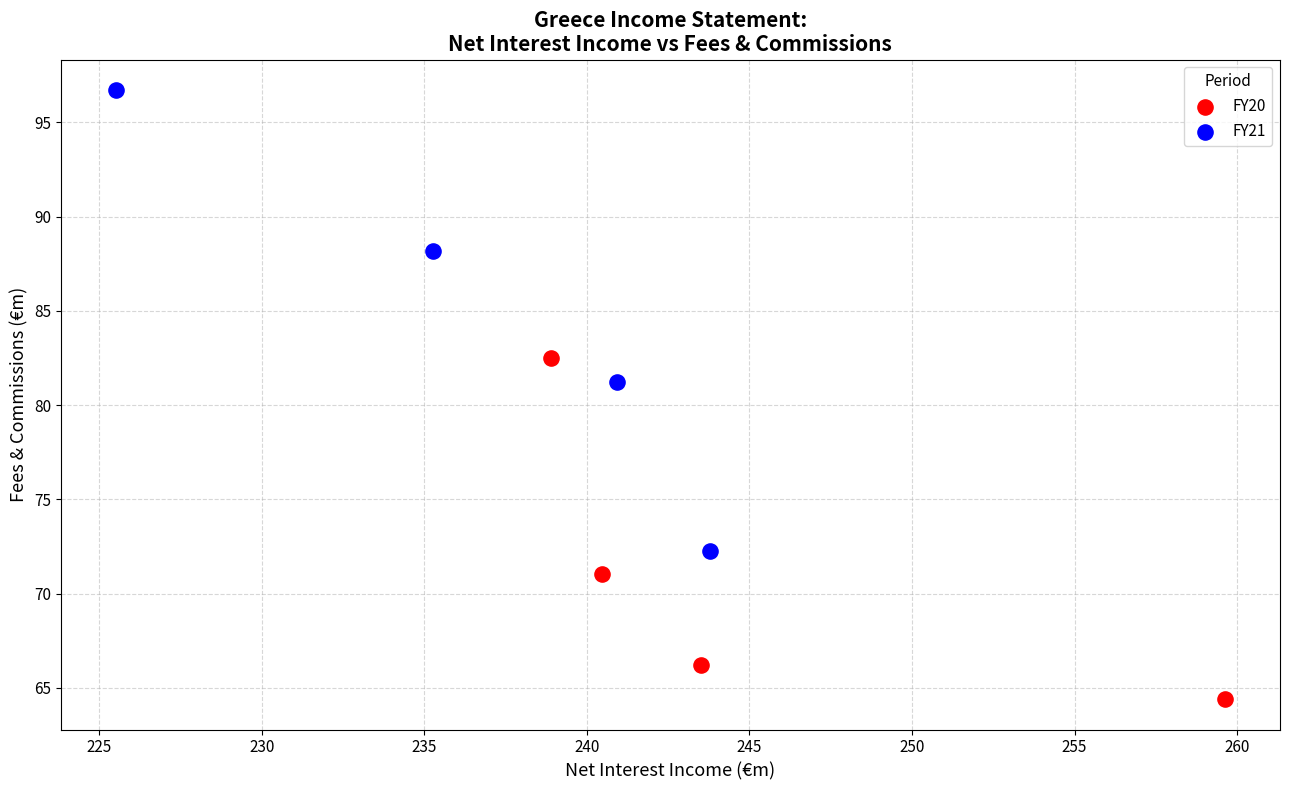

What are all the series names shown in the legend?

FY20, FY21